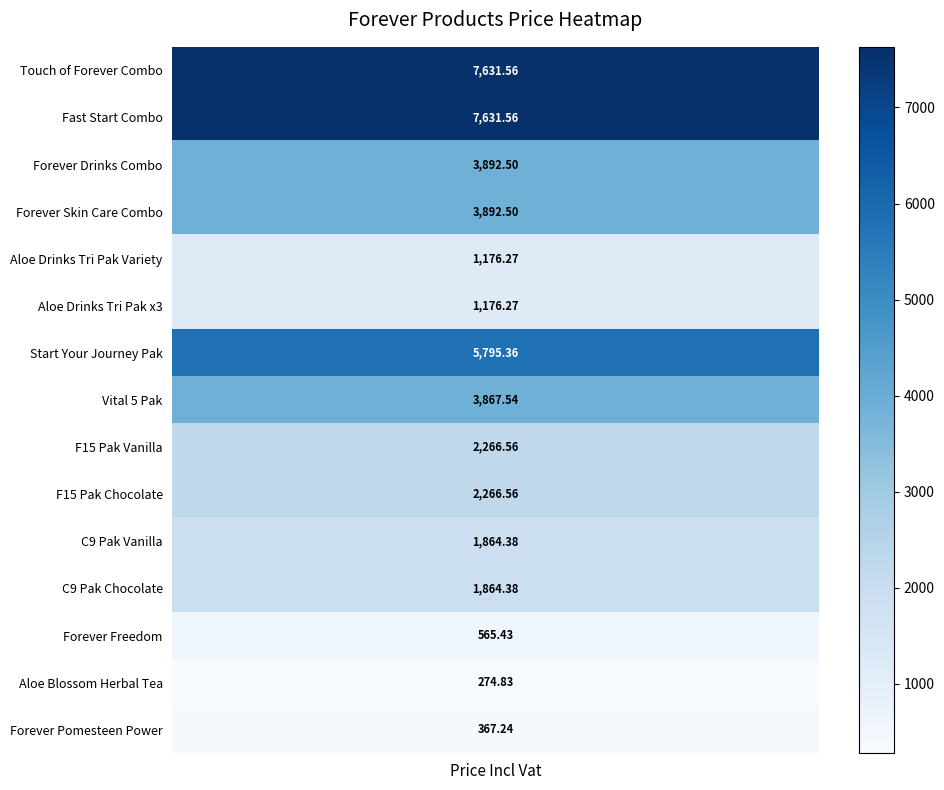

Which series has the largest range (max minus min)?

Touch of Forever Combo